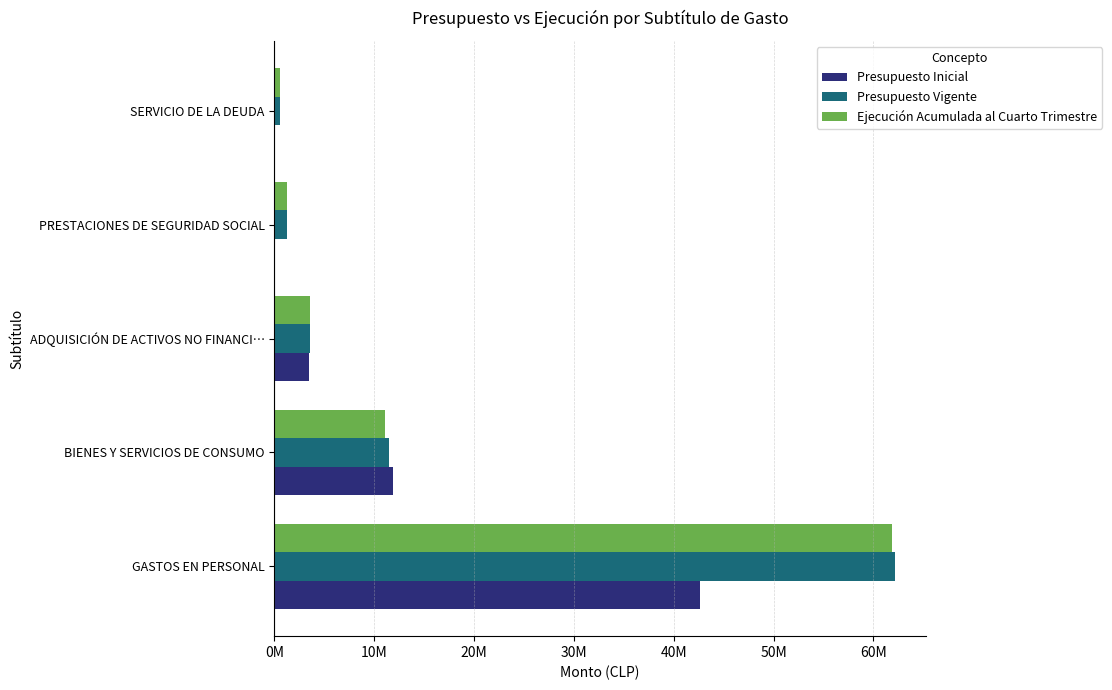

What is the difference between the second highest and minimum values in the Presupuesto Vigente series?

10940790